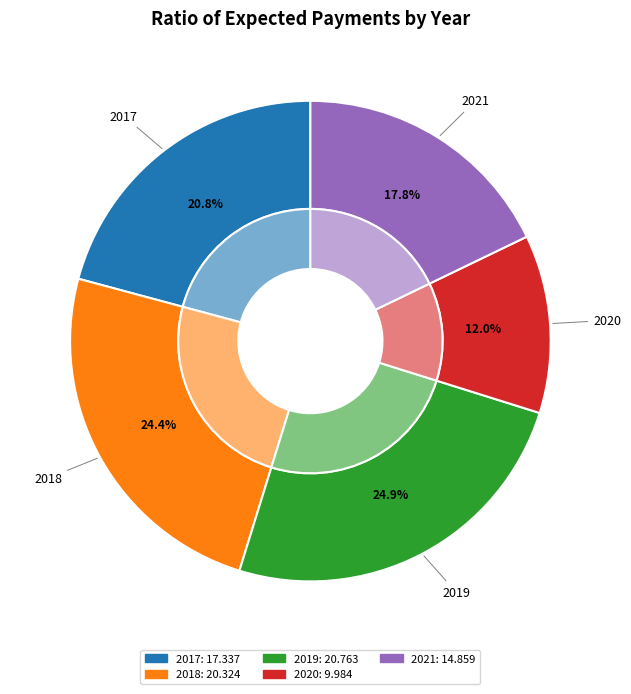

Is there a majority slice in this chart?

No